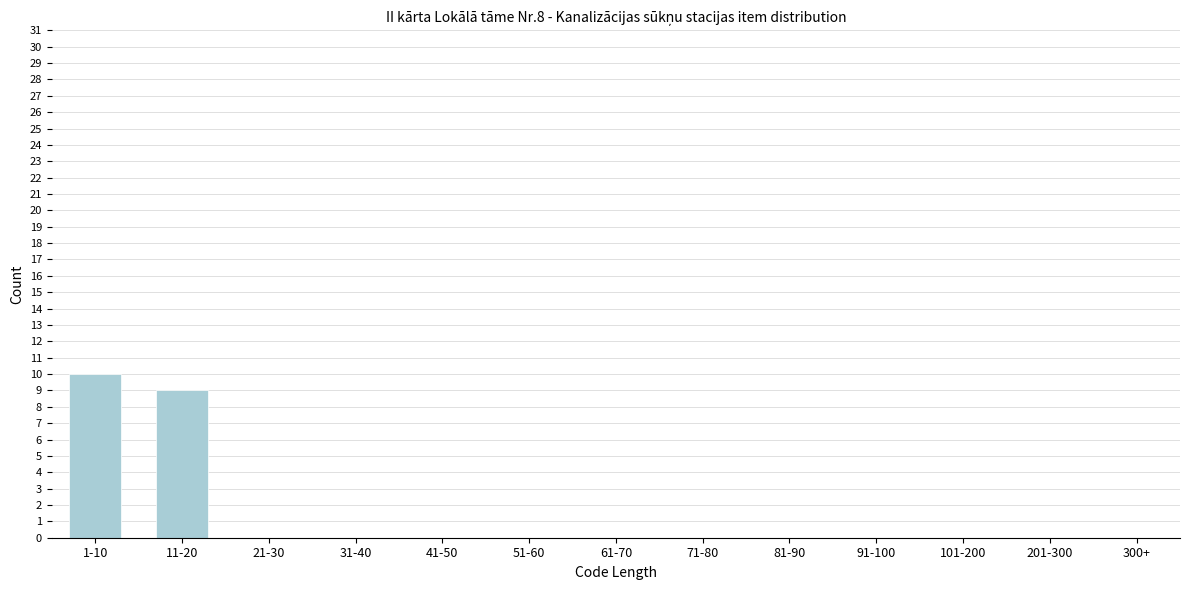

Reading left to right, transcribe all the data shown in this chart.

1-10=10	11-20=9	21-30=0	31-40=0	41-50=0	51-60=0	61-70=0	71-80=0	81-90=0	91-100=0	101-200=0	201-300=0	300+=0